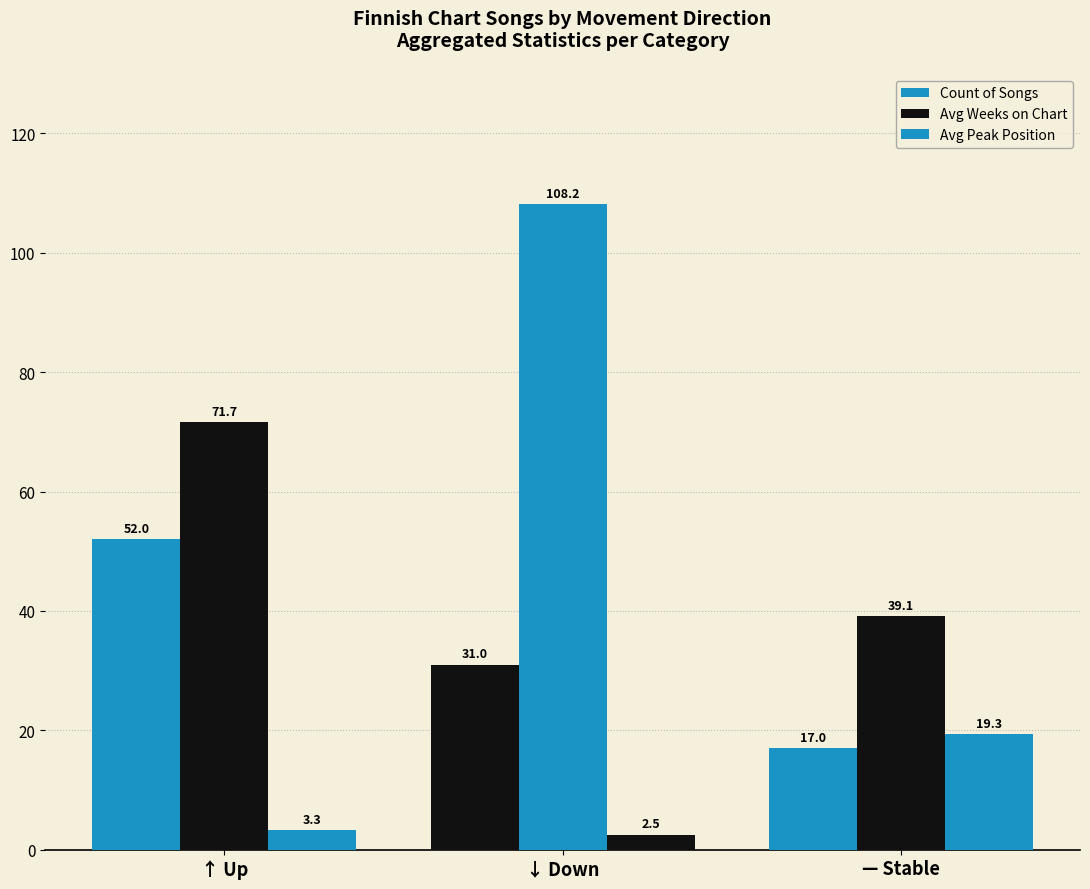

How many values in the Count of Songs series are below 31?

1